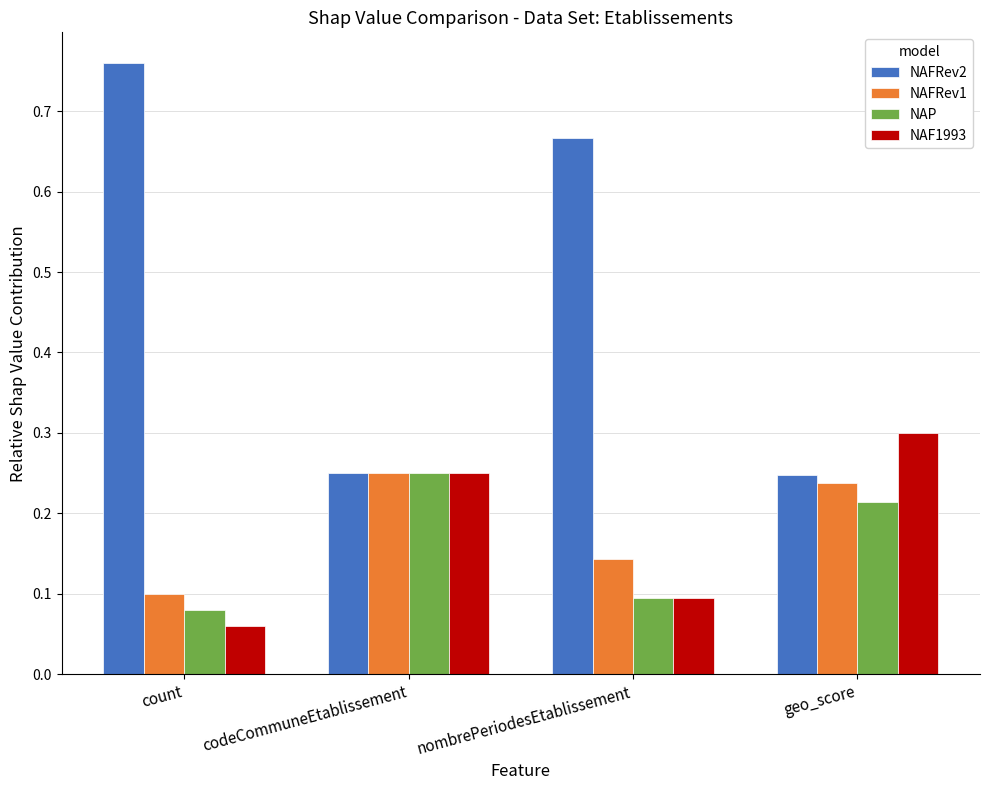

What is the highest value of the NAF1993 series?

0.3